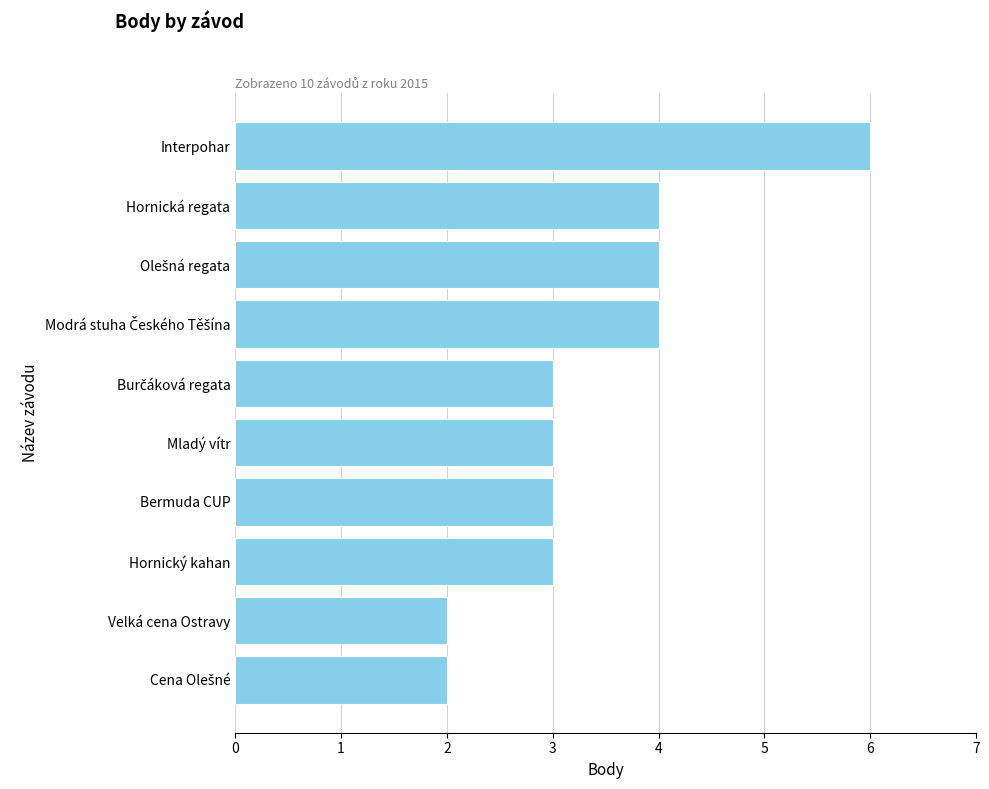

What is the average value?

3